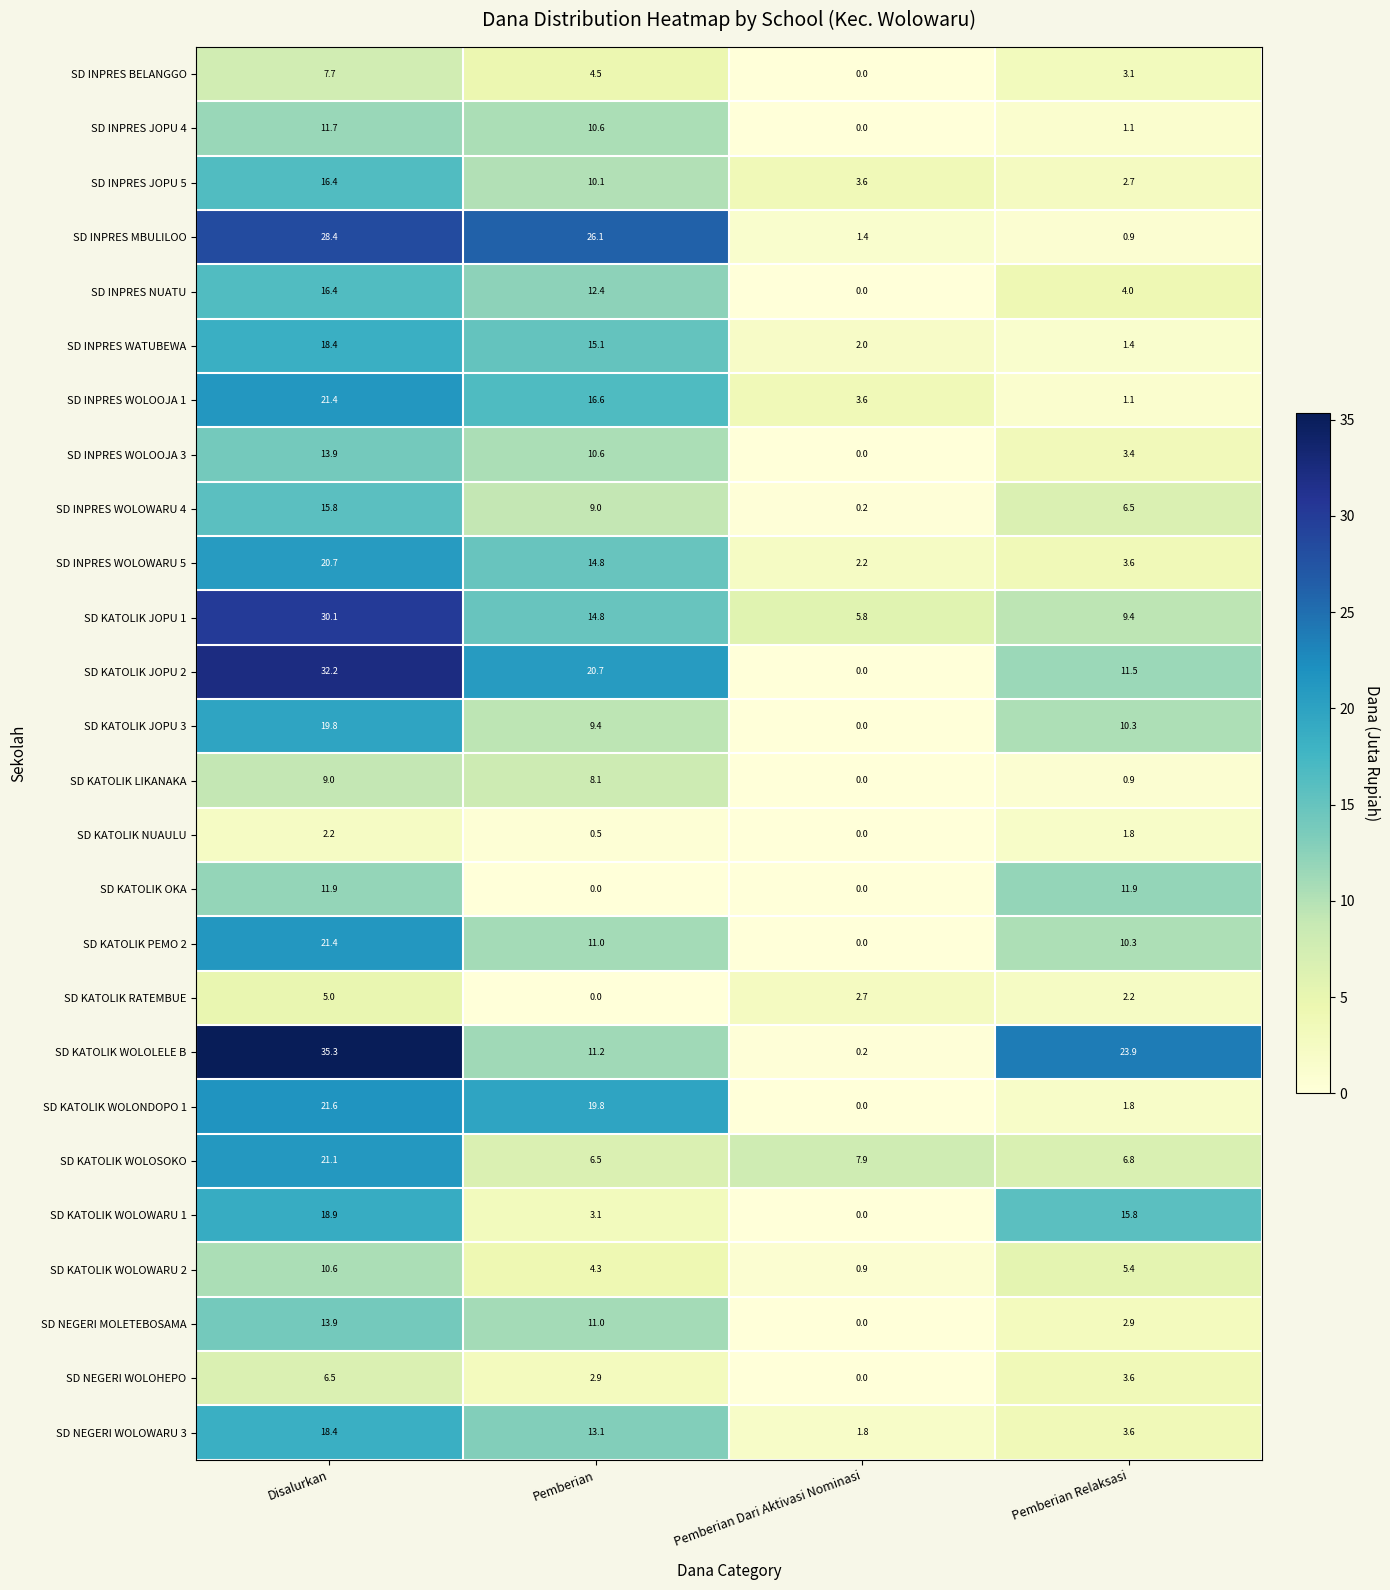

Is the value of SD KATOLIK WOLOWARU 2 at Pemberian Dari Aktivasi Nominasi greater than the value of SD INPRES WOLOWARU 4 at Disalurkan?

No